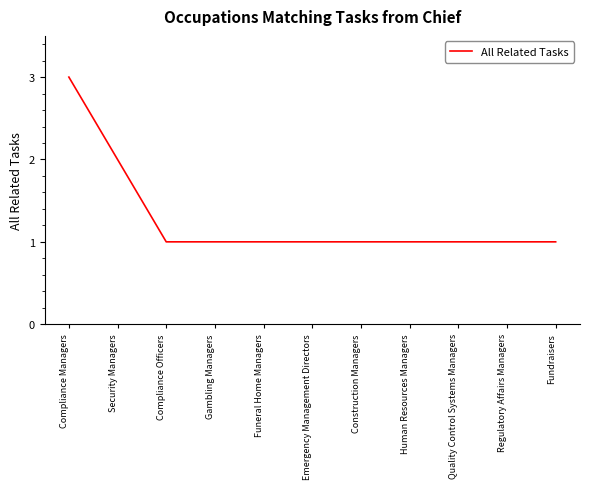

The value at Fundraisers is 1. True or false?

True